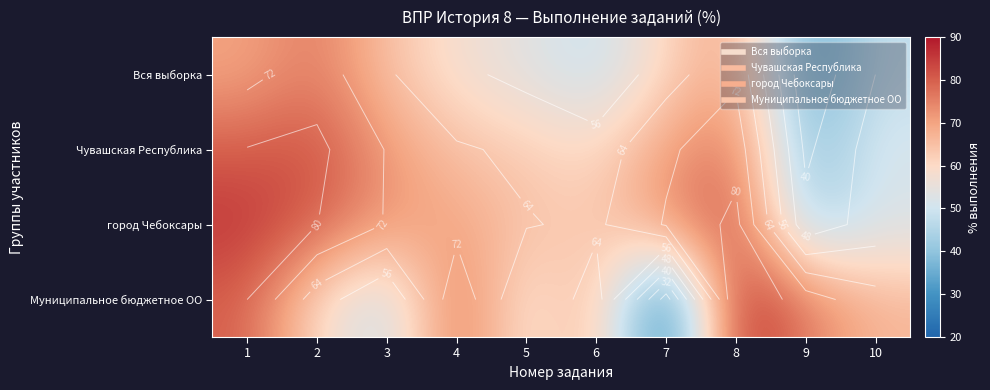

Is the value of город Чебоксары at 6 greater than the value of Муниципальное бюджетное ОО at 10?

No